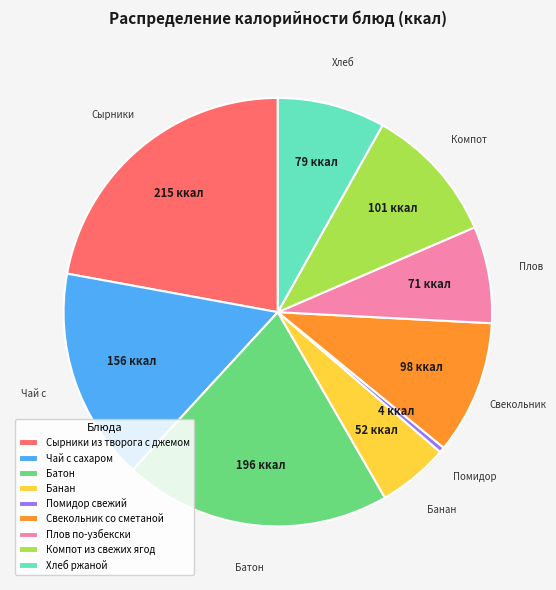

Does Компот из свежих ягод account for over 50% of the chart?

No